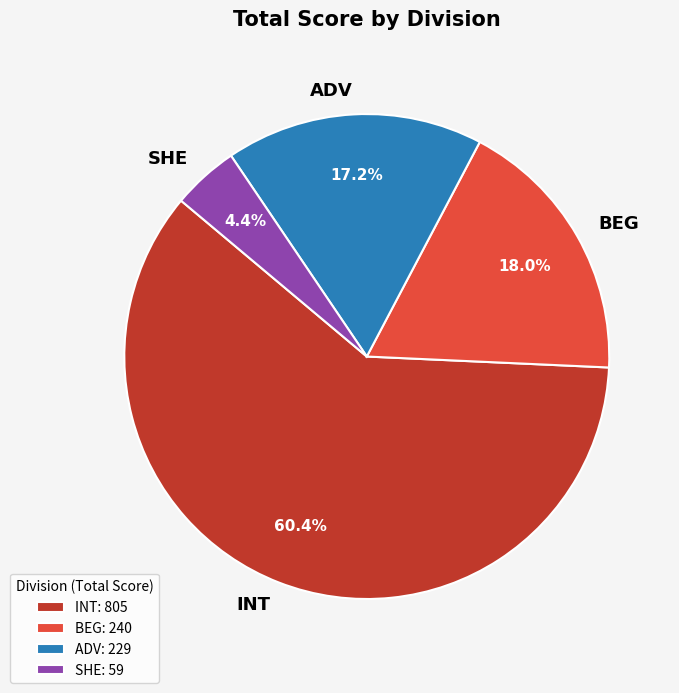

Count the number of slices in the pie.

4